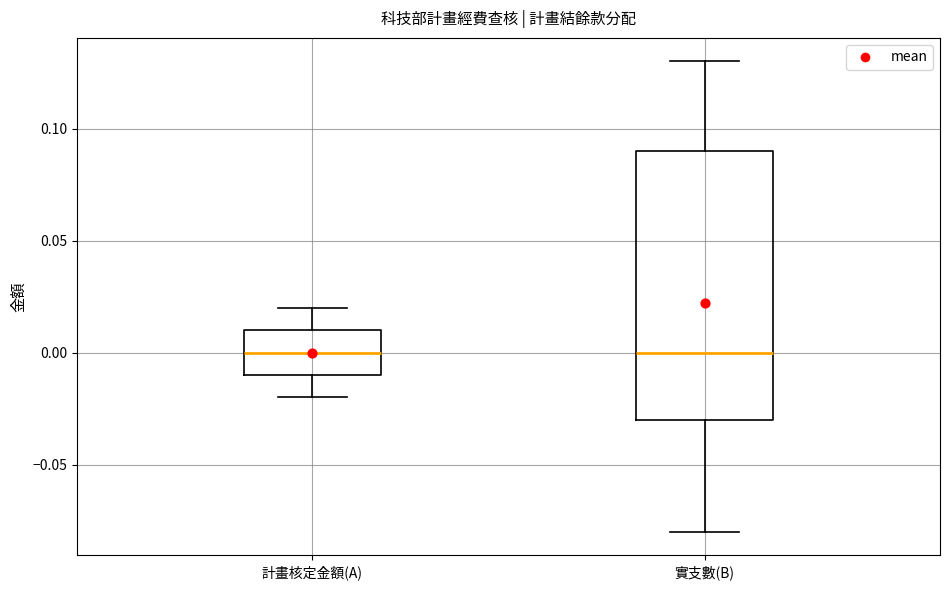

Comparing the boxes themselves (not the whiskers), which one is the tallest?

實支數(B)